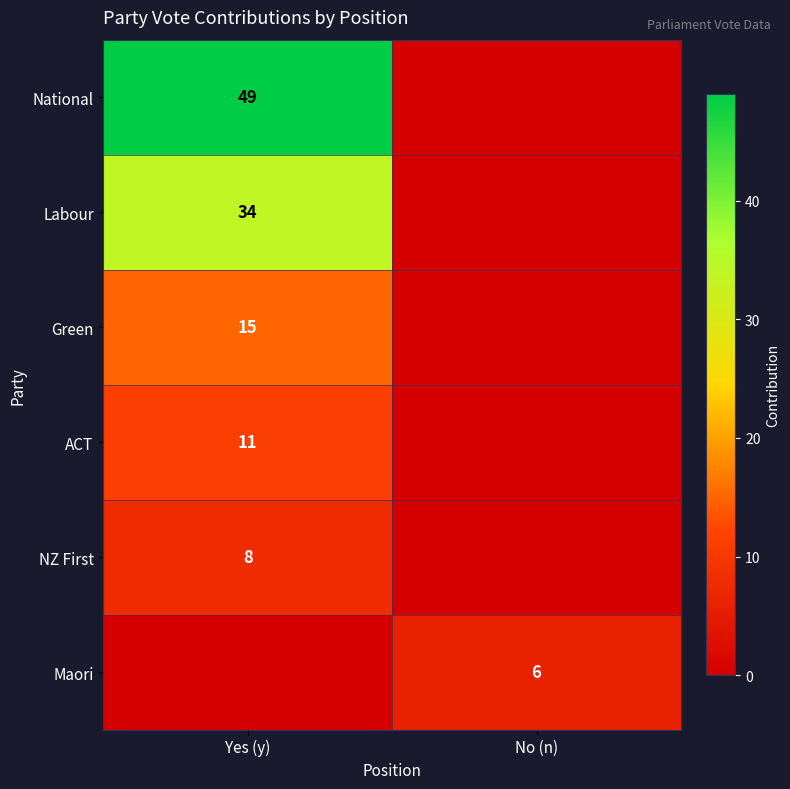

Is it true that National equals 49 at Yes (y)?

True